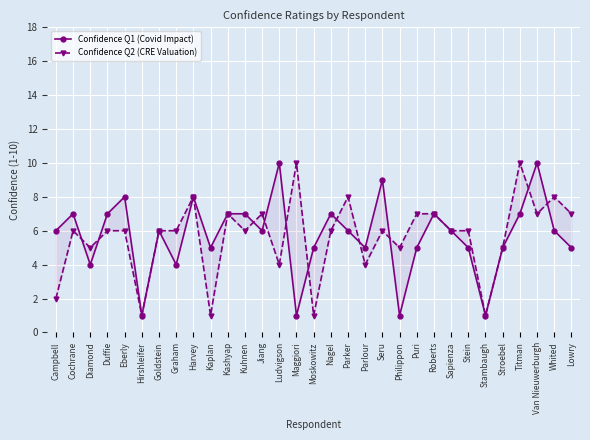

What are all the series names shown in the legend?

Confidence Q1 (Covid Impact), Confidence Q2 (CRE Valuation)